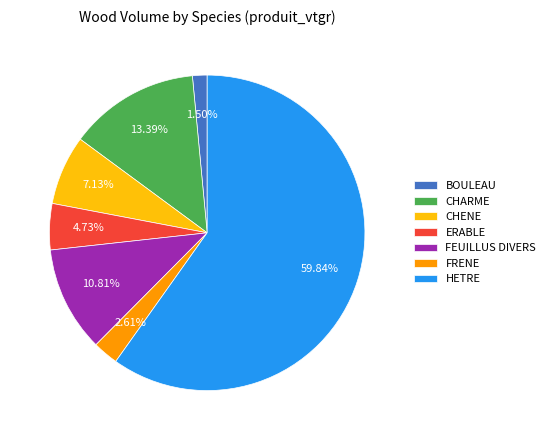

Combined, do ERABLE and BOULEAU account for over 50%?

No